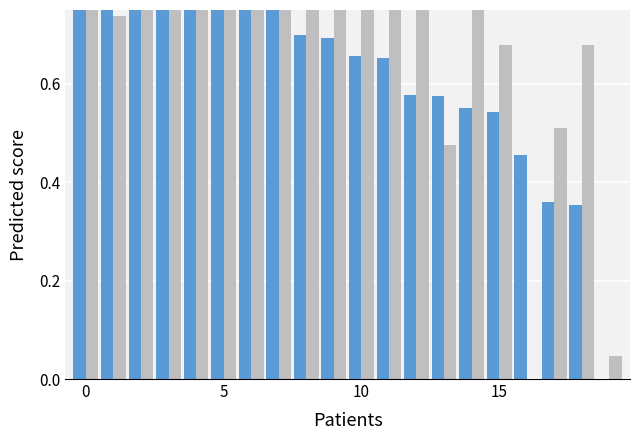

At how many categories does at least one series exceed 0?

20